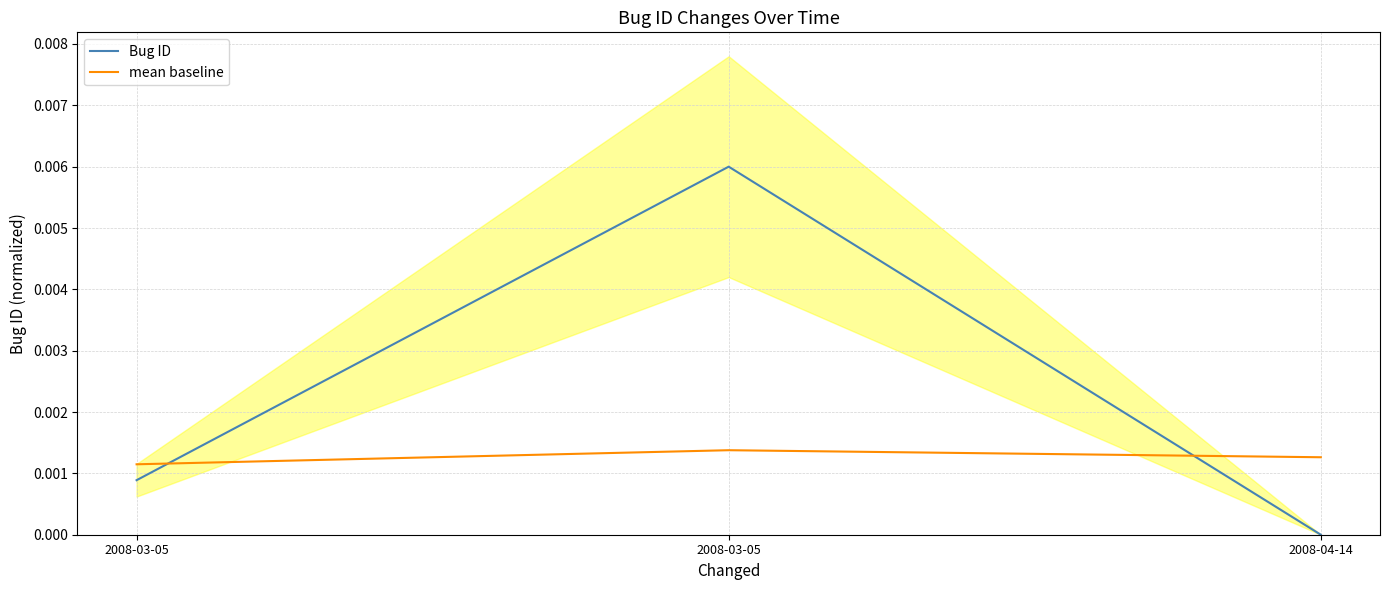

How many lines are shown in the chart?

2